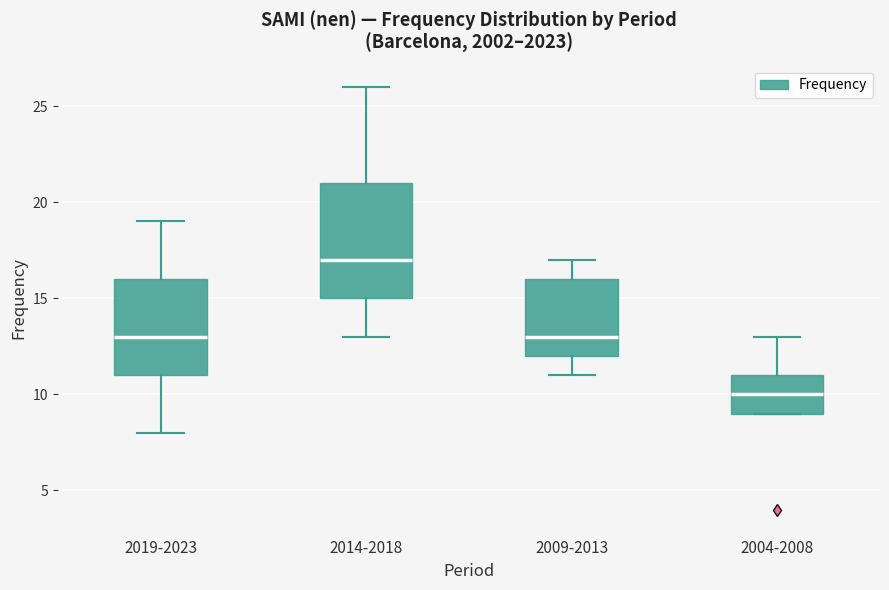

Reading left to right, read every box against the y-axis: the position of its median line, the range the box covers, and the ends of its whiskers. The values are not printed on the chart, so give them approximately, as read against the axis.

2019-2023: median 13, box 11 to 16, whiskers 8 to 19
2014-2018: median 17, box 15 to 21, whiskers 13 to 26
2009-2013: median 13, box 12 to 16, whiskers 11 to 17
2004-2008: median 10, box 9 to 11, whiskers 9 to 13